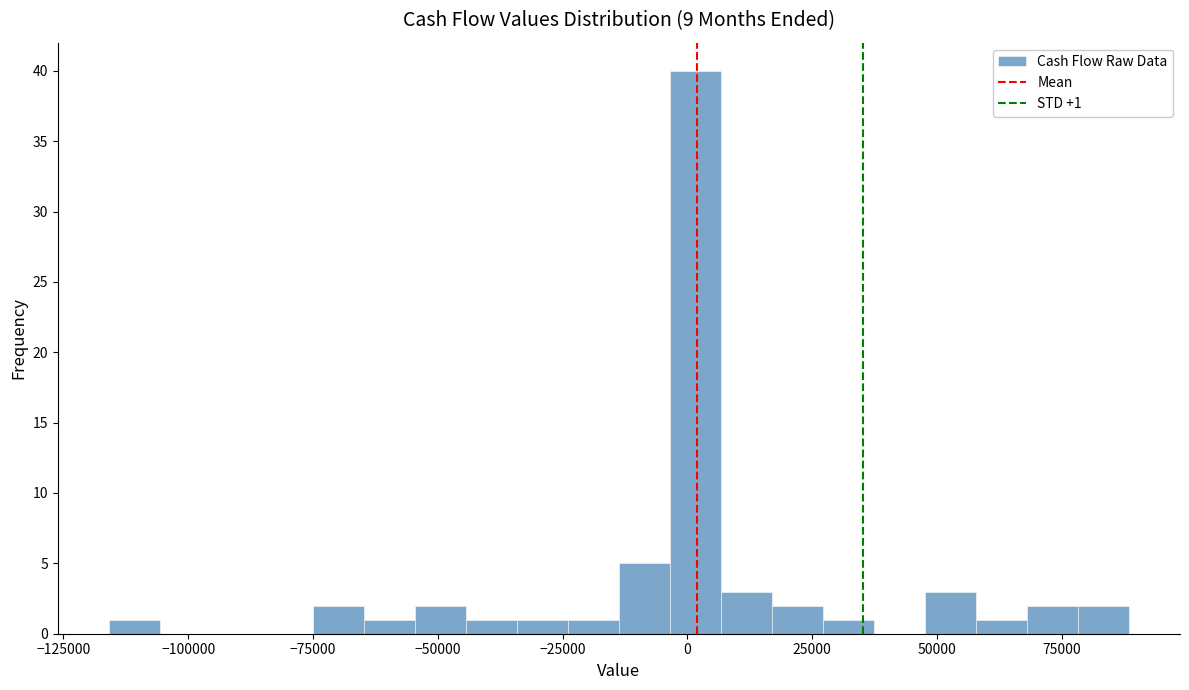

Around what value on the x-axis is the tallest bar? Give the approximate position of its centre, as read against the axis.

0